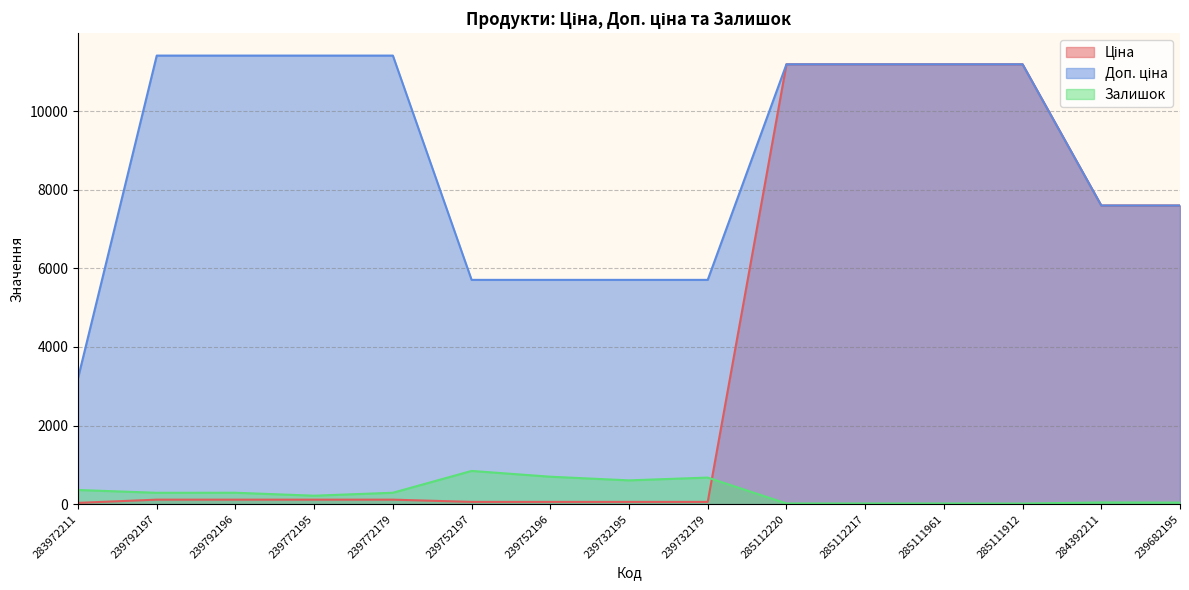

Which series has the largest range (max minus min)?

Ціна